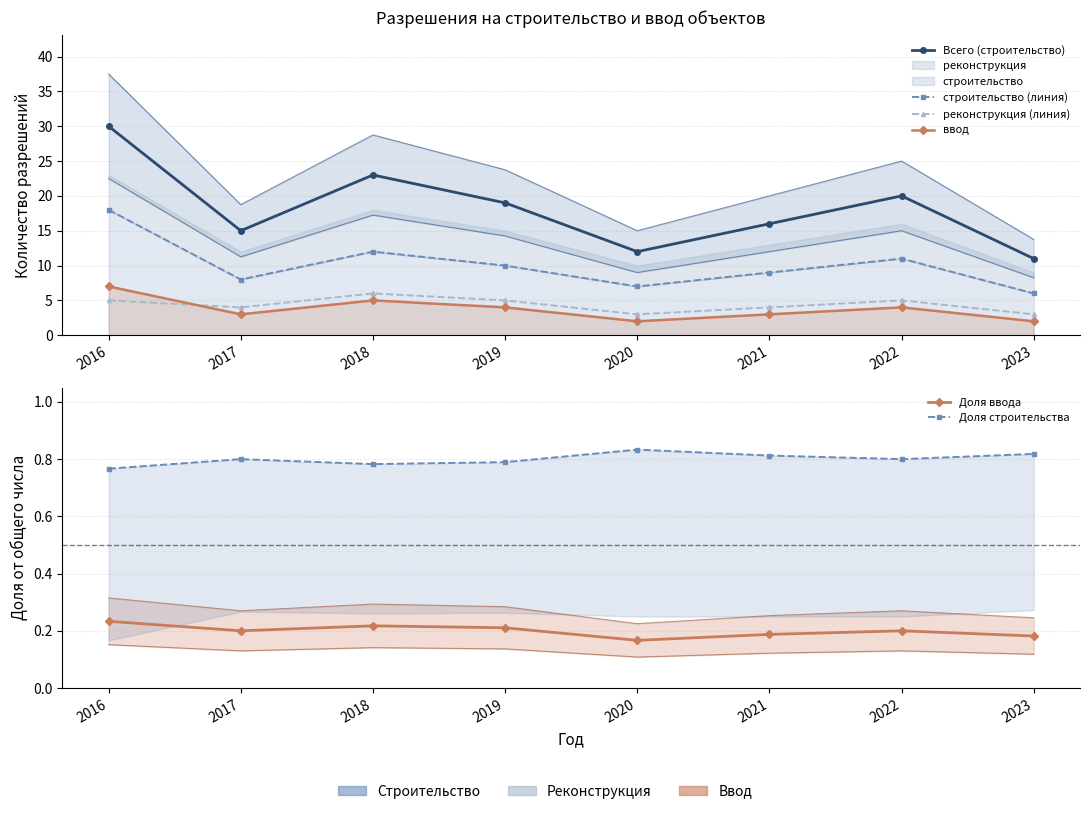

In ввод, how many points are lower than both neighbors (excluding endpoints)?

2